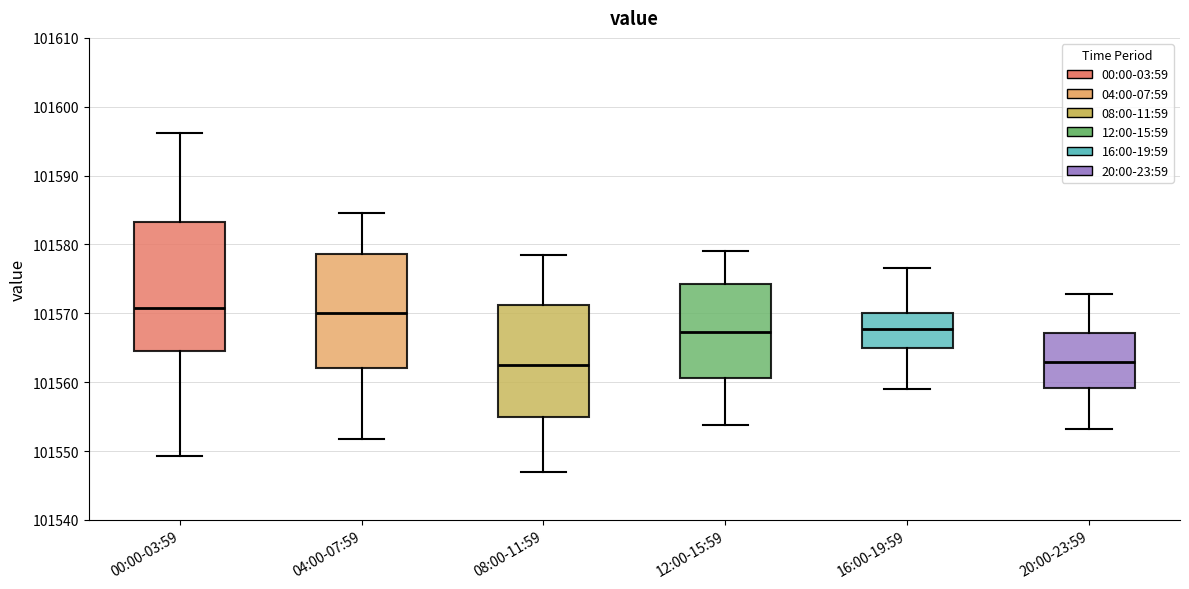

Where does the upper whisker of the box for 12:00-15:59 end on the y-axis? The values are not printed on the chart, so give them approximately, as read against the axis.

101579